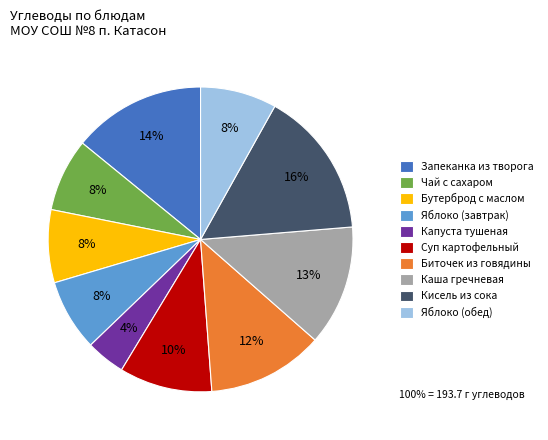

To the nearest percent, what is the average slice percentage?

10%